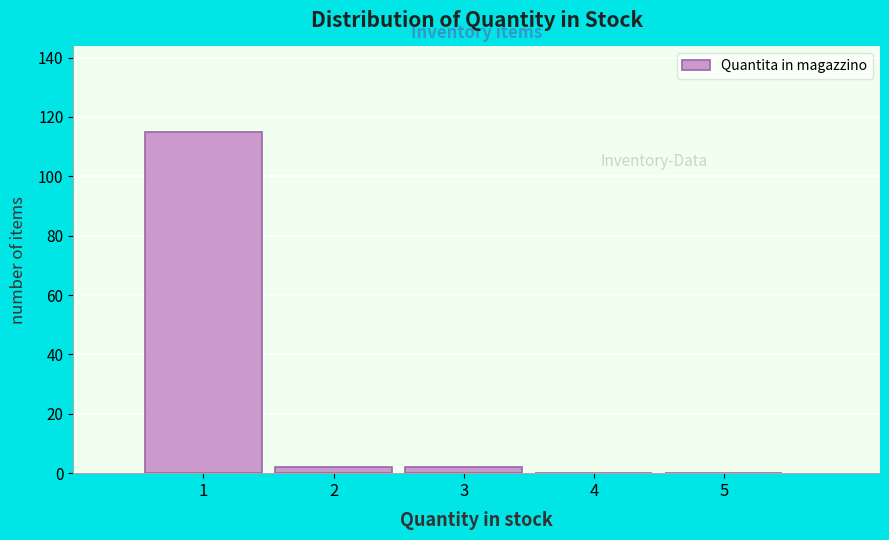

Reading left to right, transcribe all the data shown in this chart.

1=115	2=2	3=2	4=0	5=0